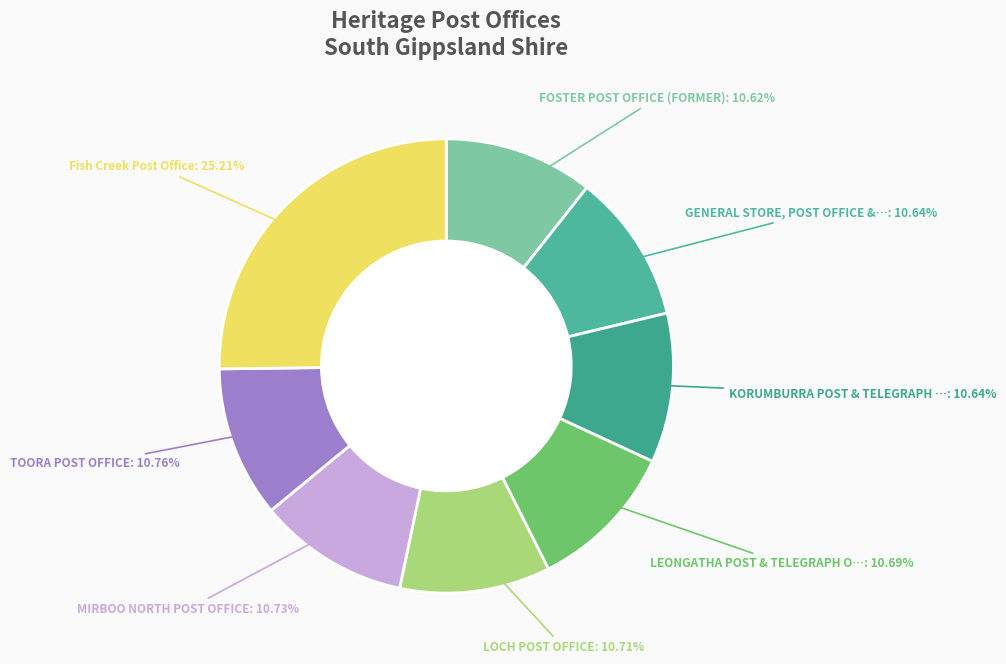

Is MIRBOO NORTH POST OFFICE the majority of the pie?

No